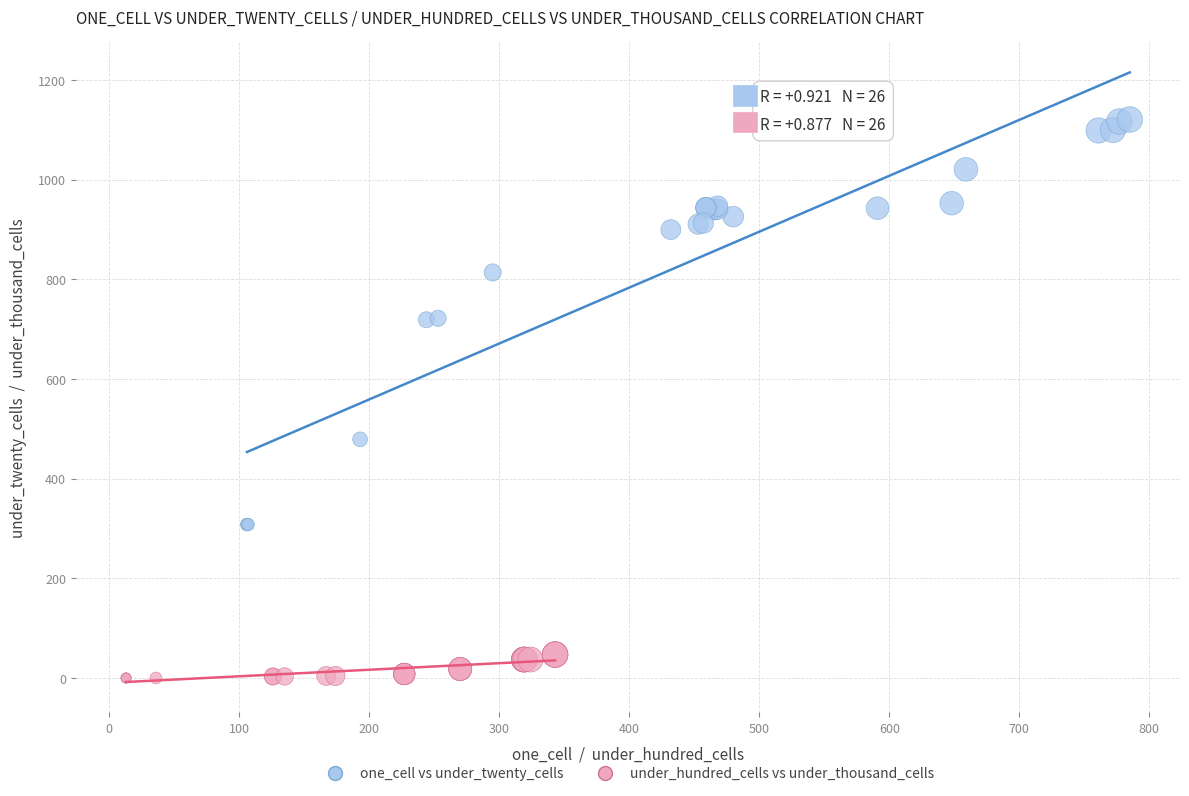

Which series contains the lowest Y value?

under_hundred_cells vs under_thousand_cells